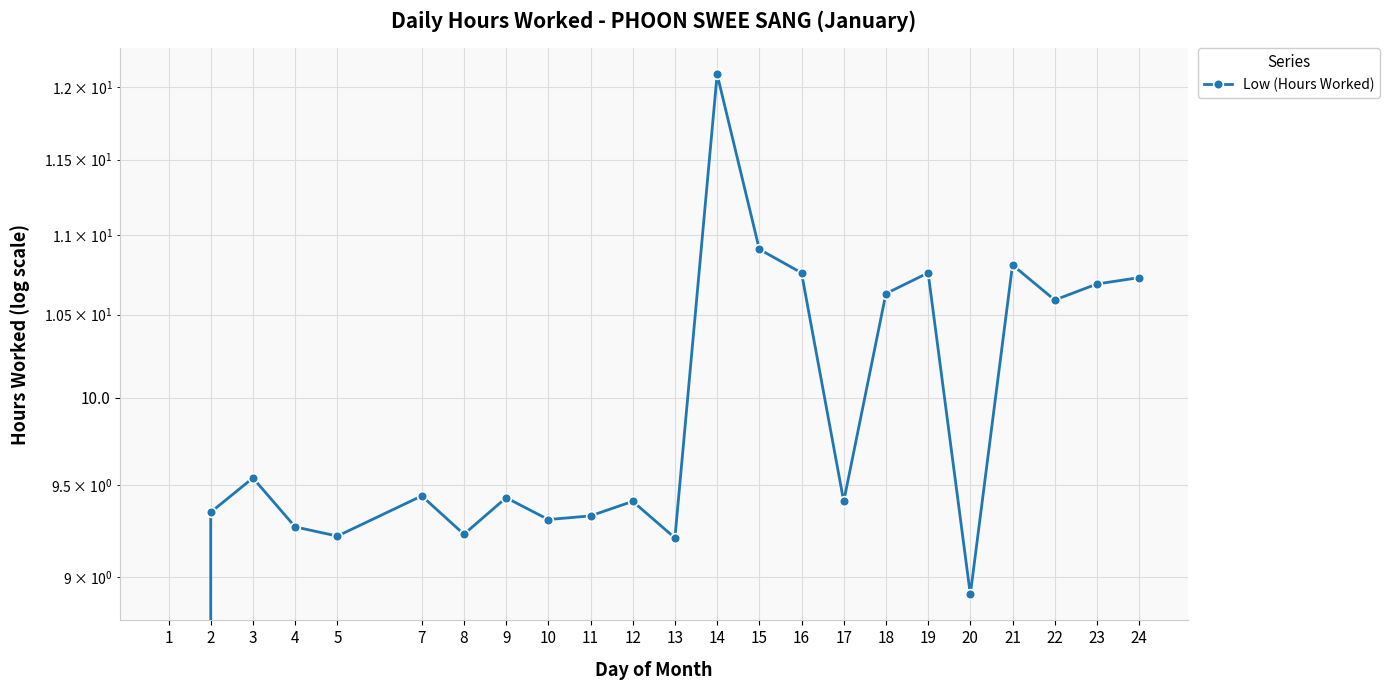

Which category has the highest value across all series?

14